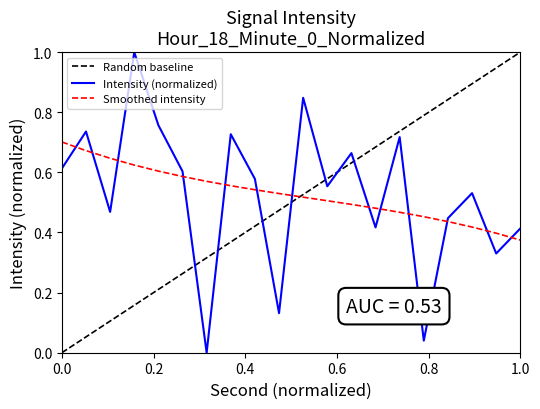

What is the maximum value for Intensity (normalized)?

1.0